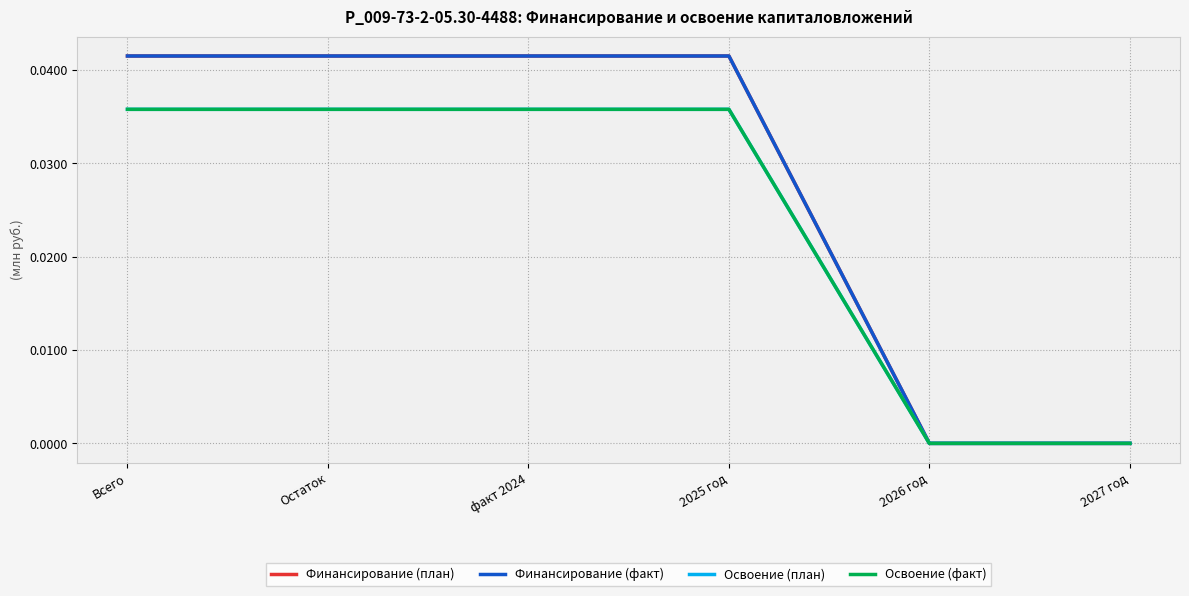

Rank the series at Всего from lowest to highest value.

Освоение (план), Освоение (факт), Финансирование (план), Финансирование (факт)